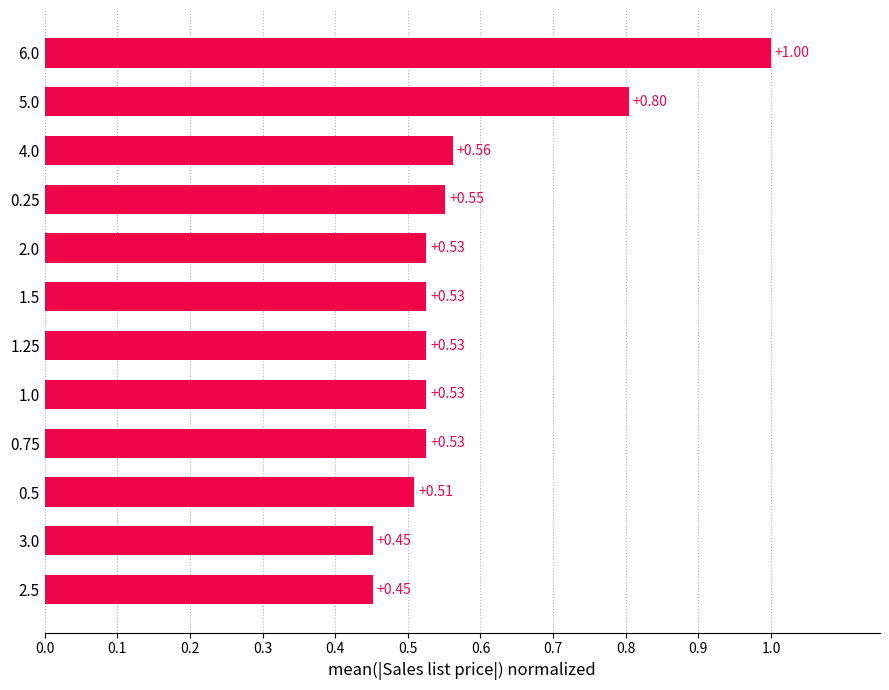

How many values are between 0 and 1?

12